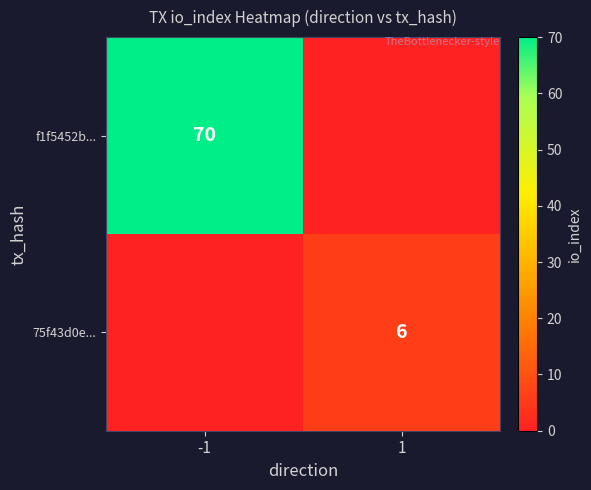

Is it true that 75f43d0e... equals 9 at 1?

False